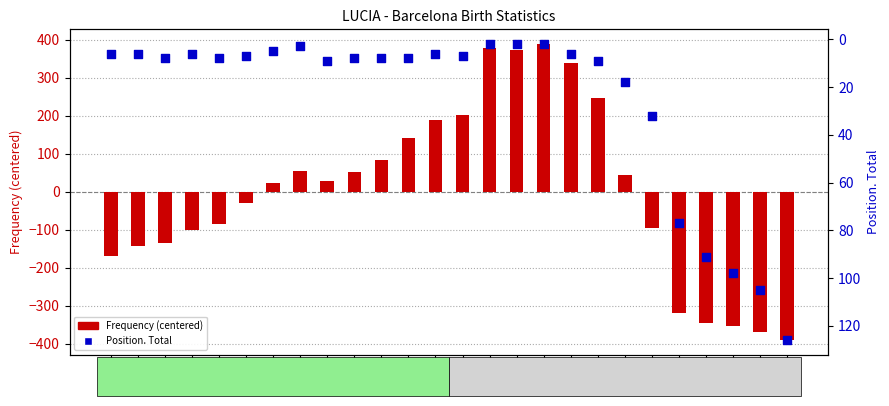

Which series contains the highest Y value?

Frequency (centered)